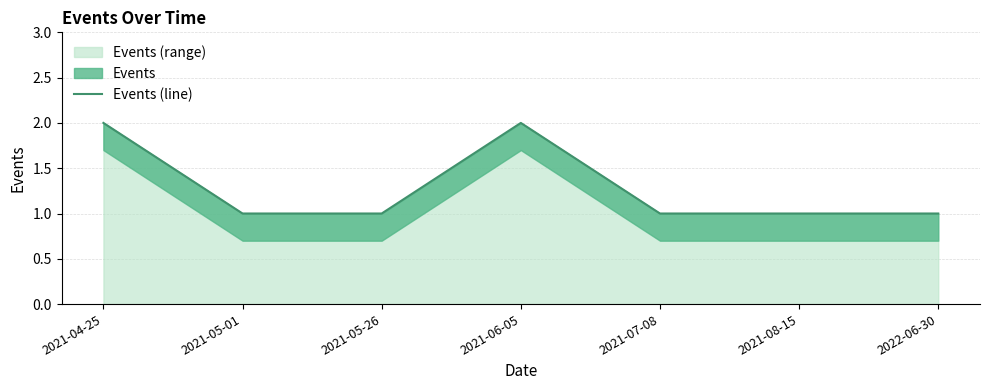

Reading right to left, what are all the values shown in this chart?

1	1	1	2	1	1	2